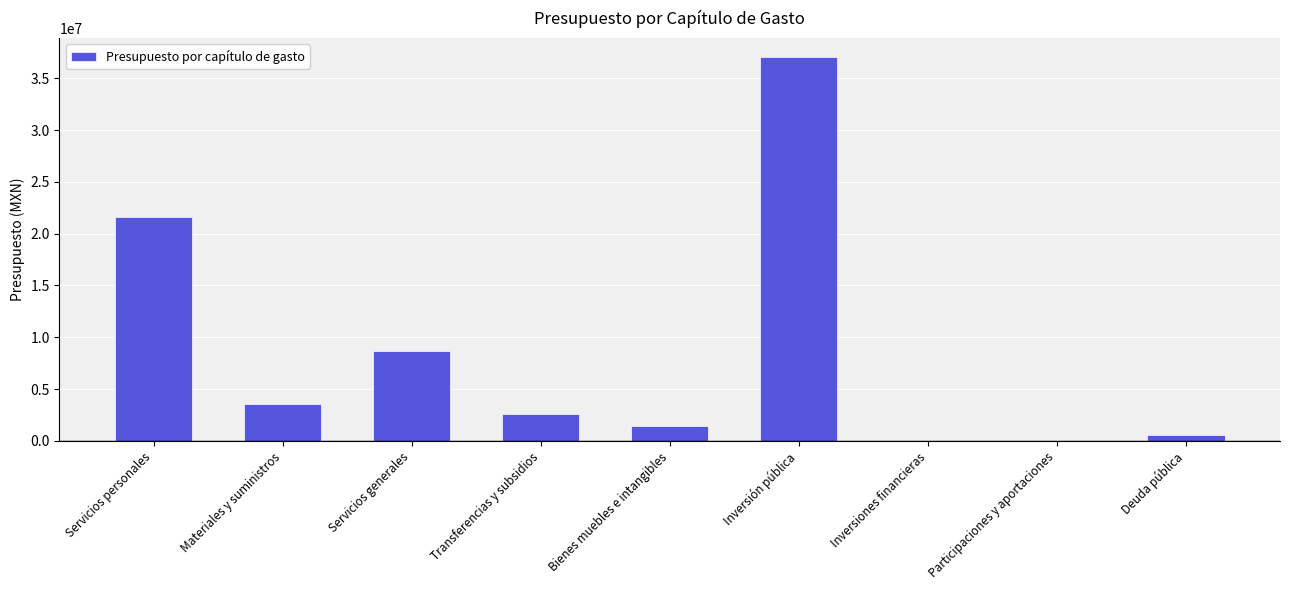

Read the value at Servicios generales.

8719786.5